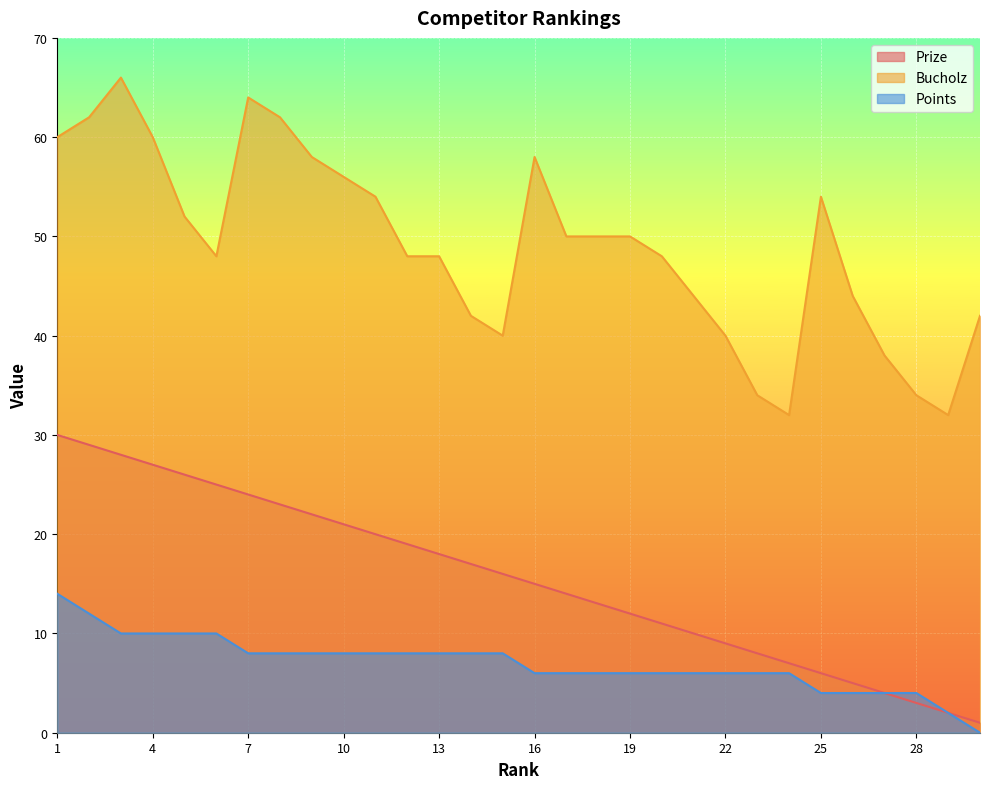

How many series are shown in this chart?

3